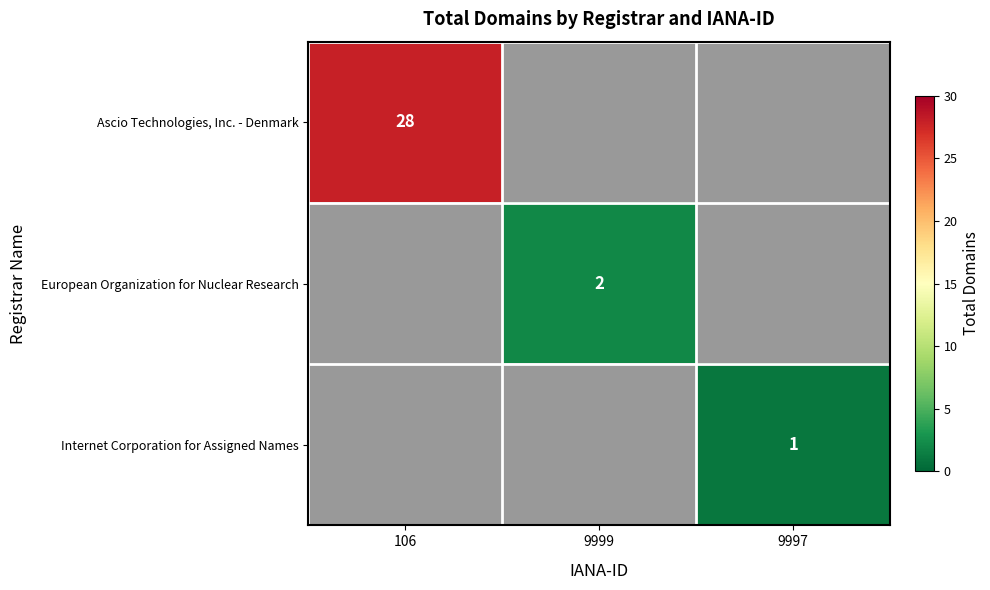

True or false: European Organization for Nuclear Research has a value of 3 at 9999.

False